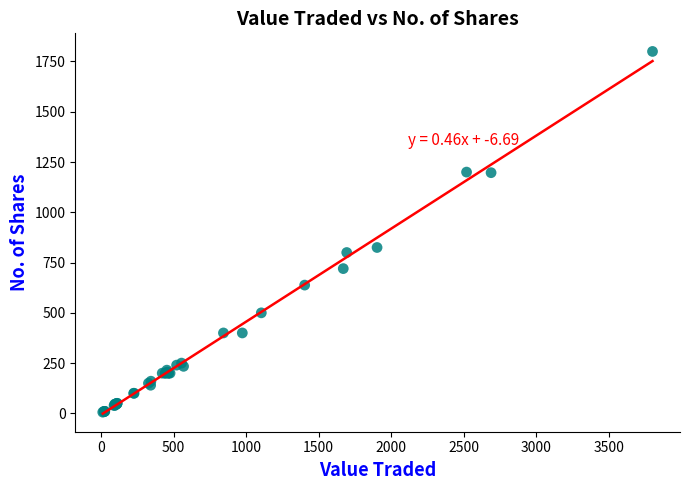

What Y value in the scatter plot is closest to 903?

825